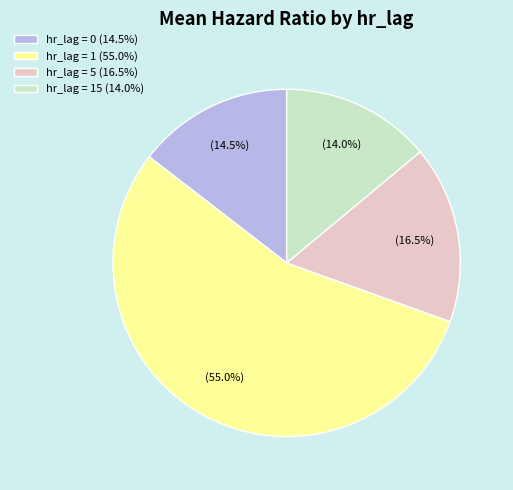

Rank the categories by value from lowest to highest.

hr_lag = 15 (14.0%), hr_lag = 0 (14.5%), hr_lag = 5 (16.5%), hr_lag = 1 (55.0%)